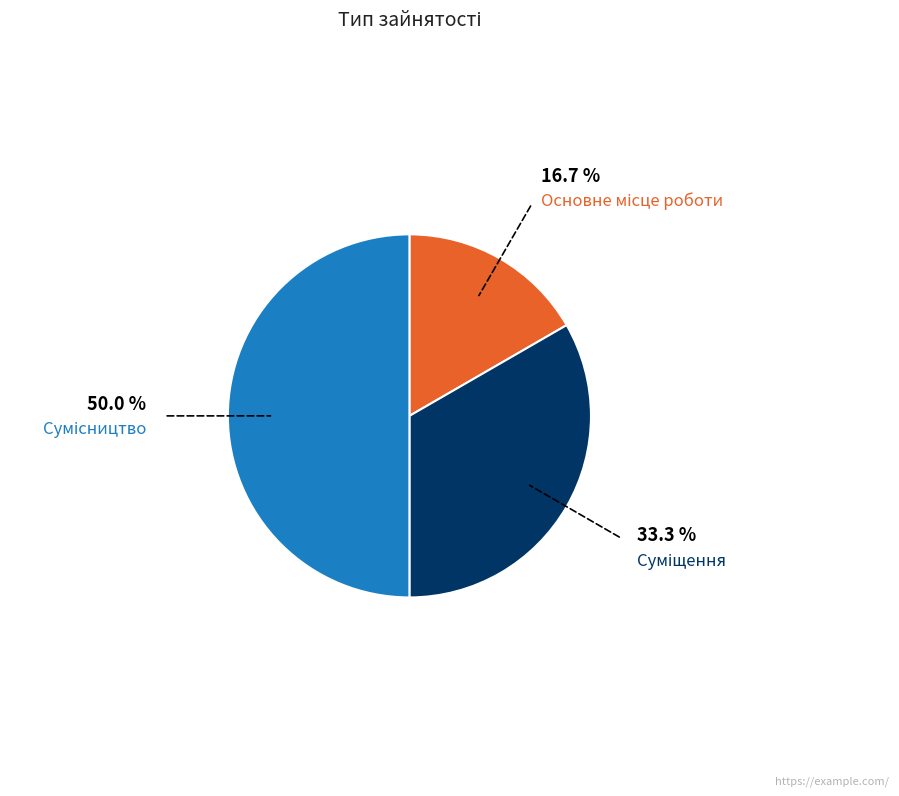

Which category has the biggest portion of the pie?

Сумісництво